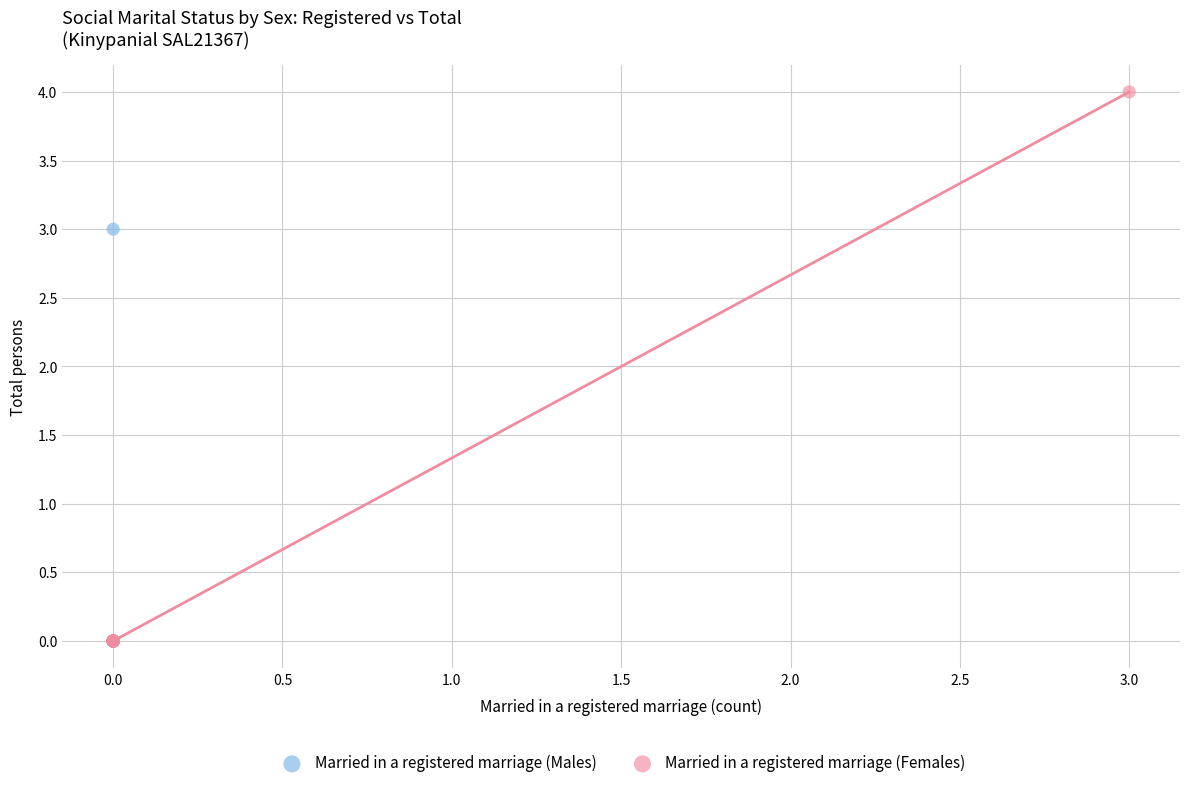

Which series reaches the maximum Y coordinate?

Married in a registered marriage (Females)